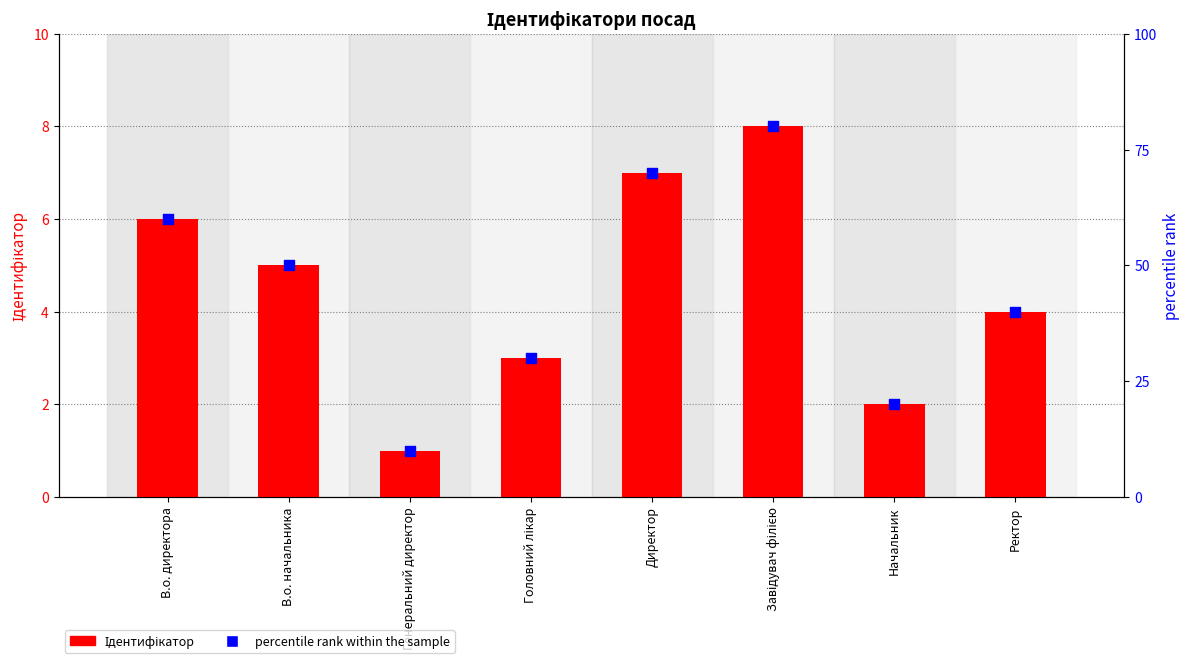

Which series contains the highest Y value?

percentile rank within the sample